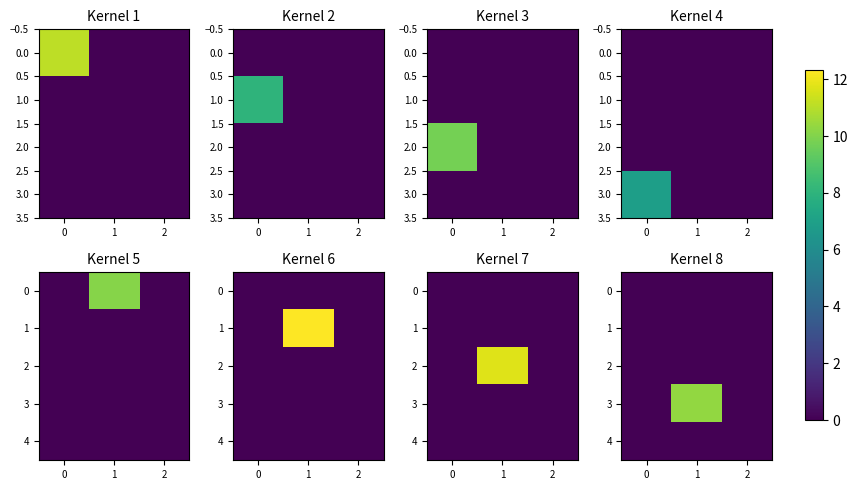

Rank the series at 0 from lowest to highest value.

row_0, row_1, row_2, row_4, row_3